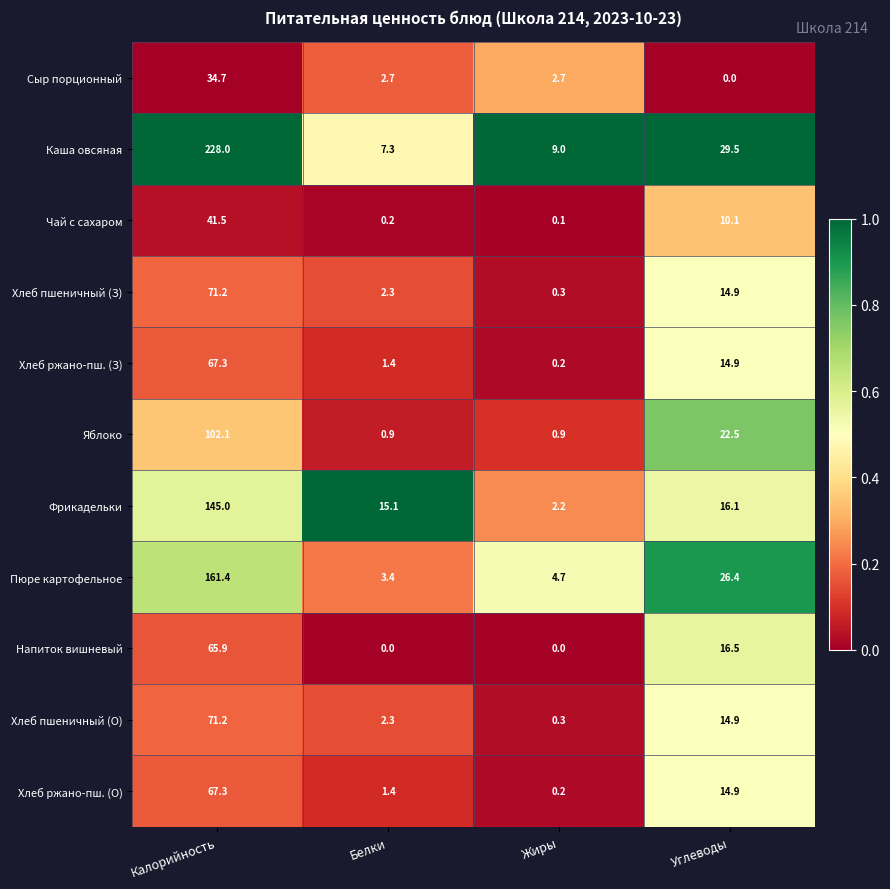

At which label does Пюре картофельное first exceed 26?

Калорийность